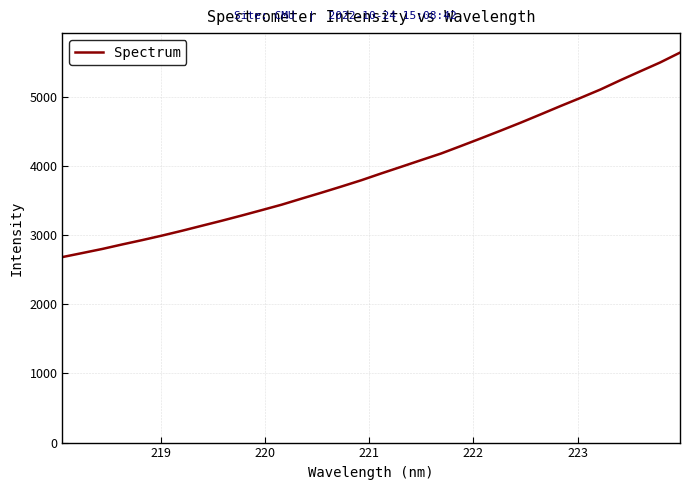

What is the maximum value shown in the chart?

5644.7